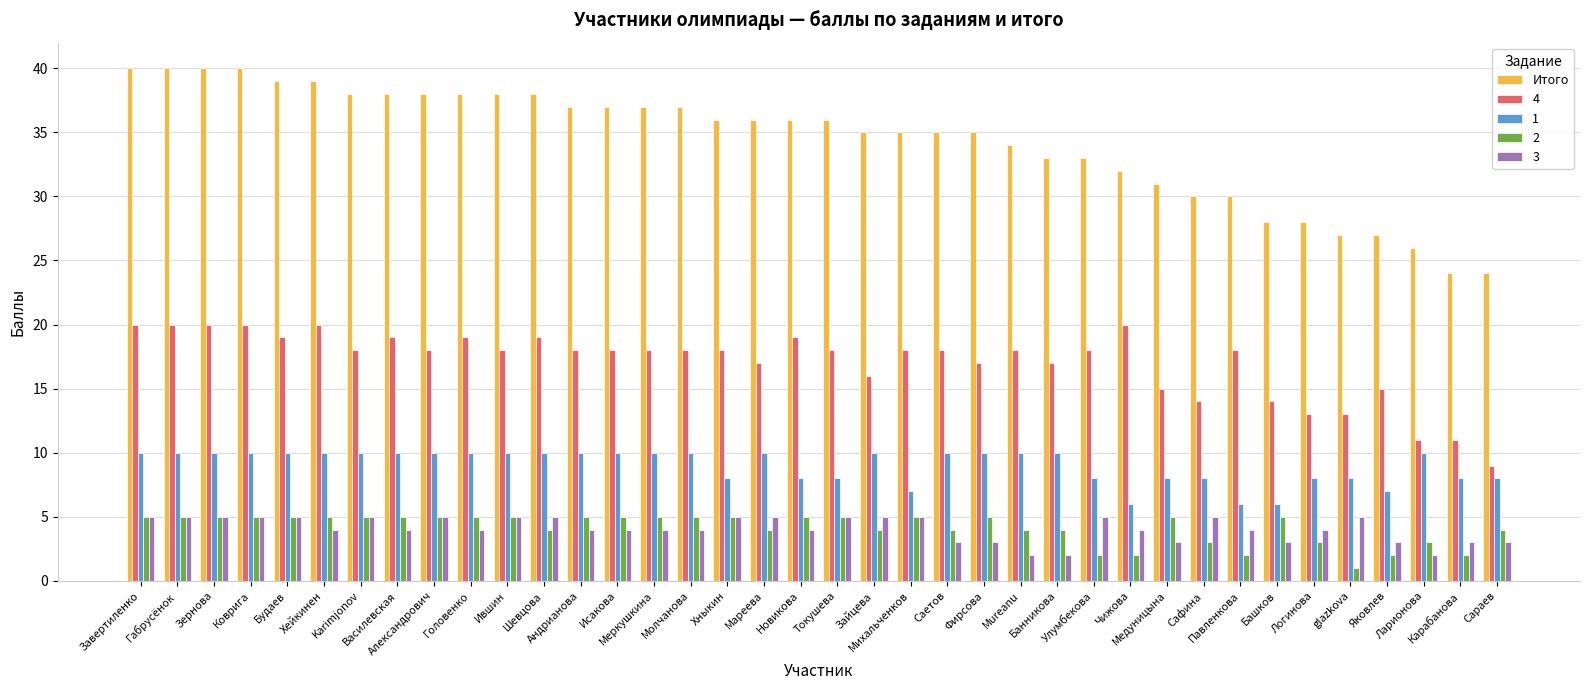

Which series has the widest spread of values?

Итого